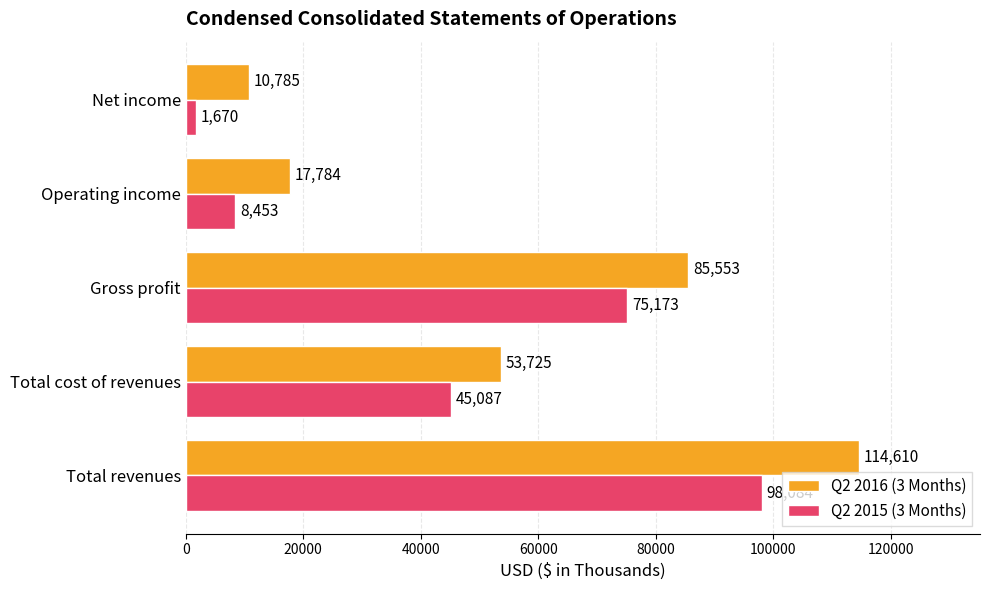

True or false: Q2 2015 (3 Months) has a value of 8453 at Operating income.

True